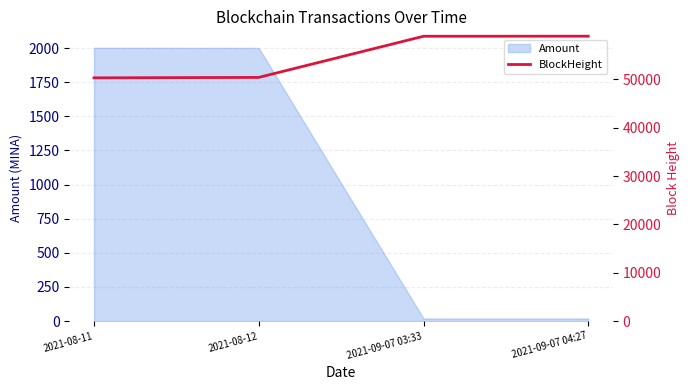

What is the sum of the values at 2021-09-07 03:33 and 2021-09-07 04:27?

117897